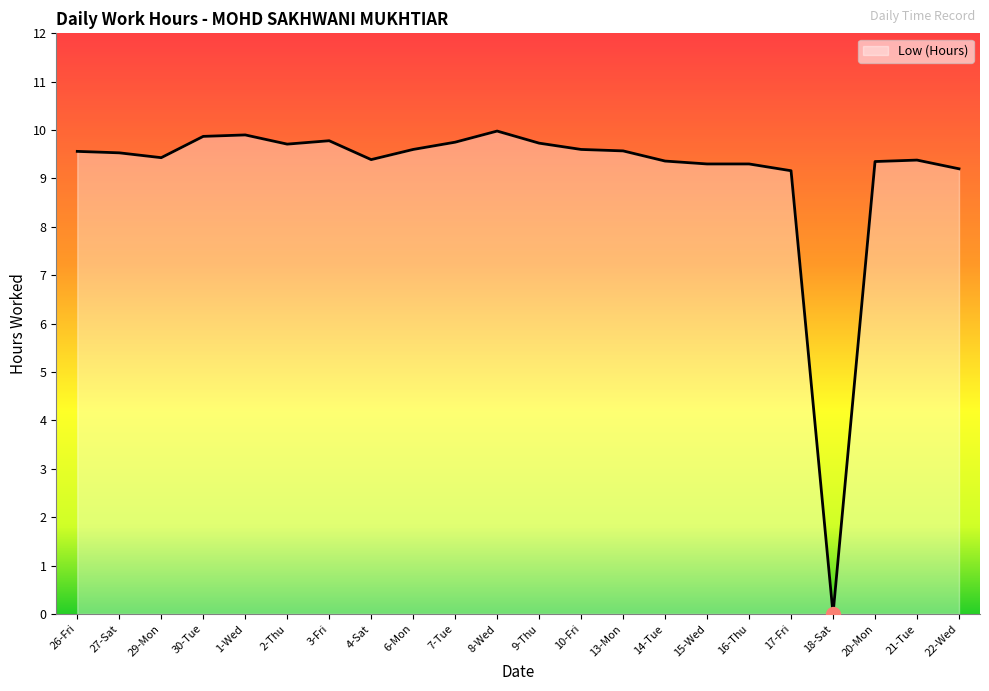

What is the difference between the values at 2-Thu and 29-Mon?

0.3